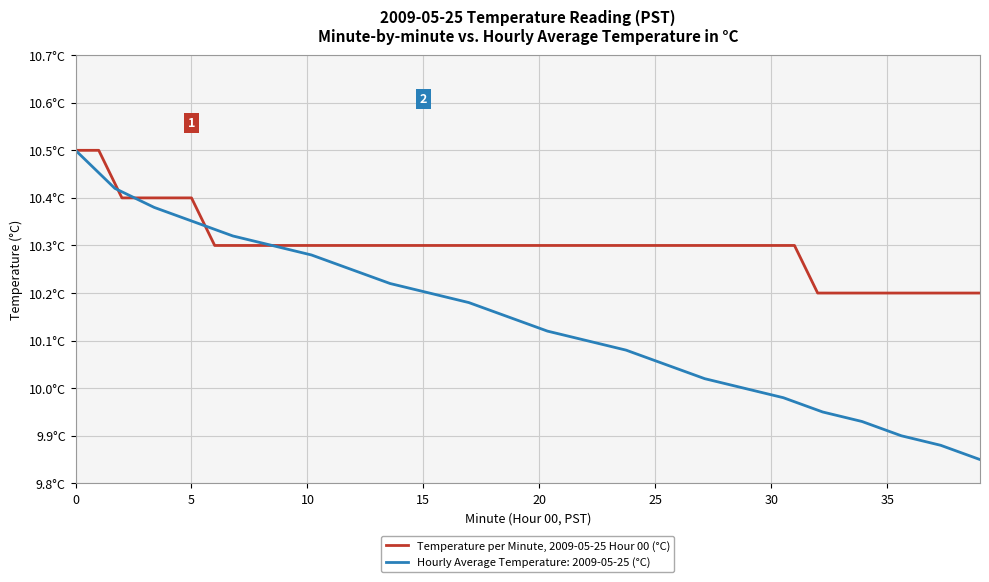

Which has a higher value, 8 or 31?

8